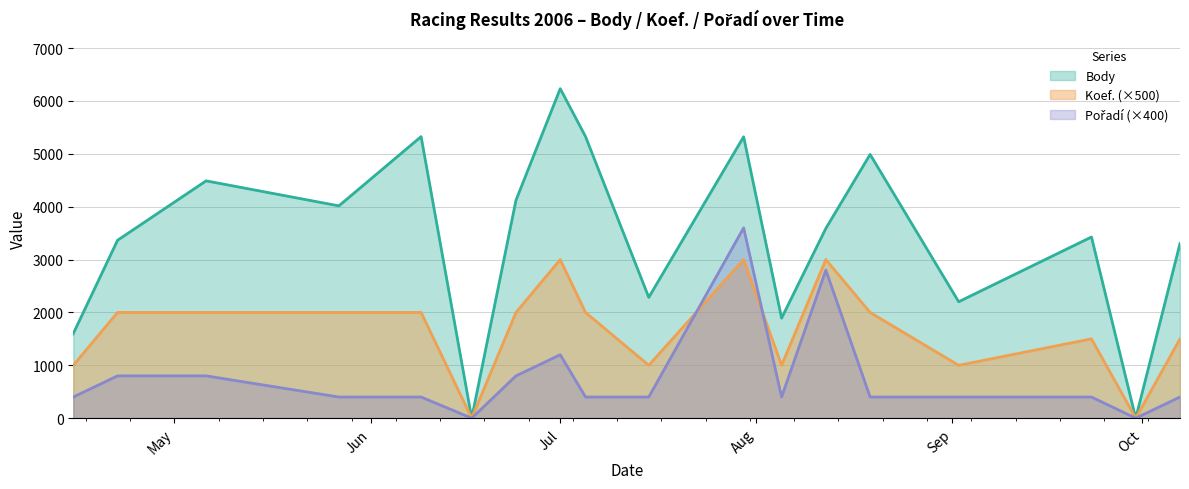

Rank the series by their maximum value, from lowest to highest.

Koef., Pořadí, Body